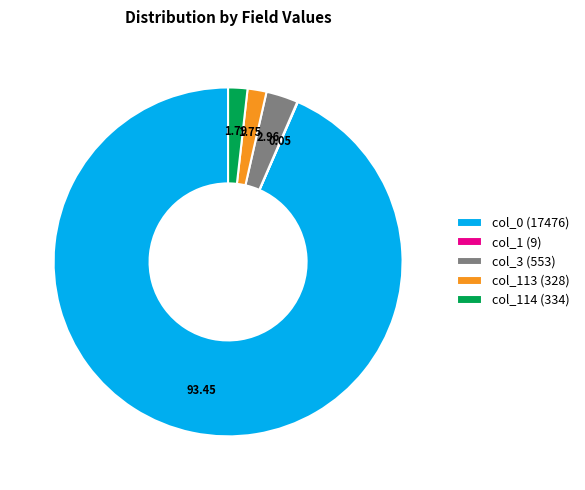

True or false: col_3 (553) accounts for 3% of the total.

True